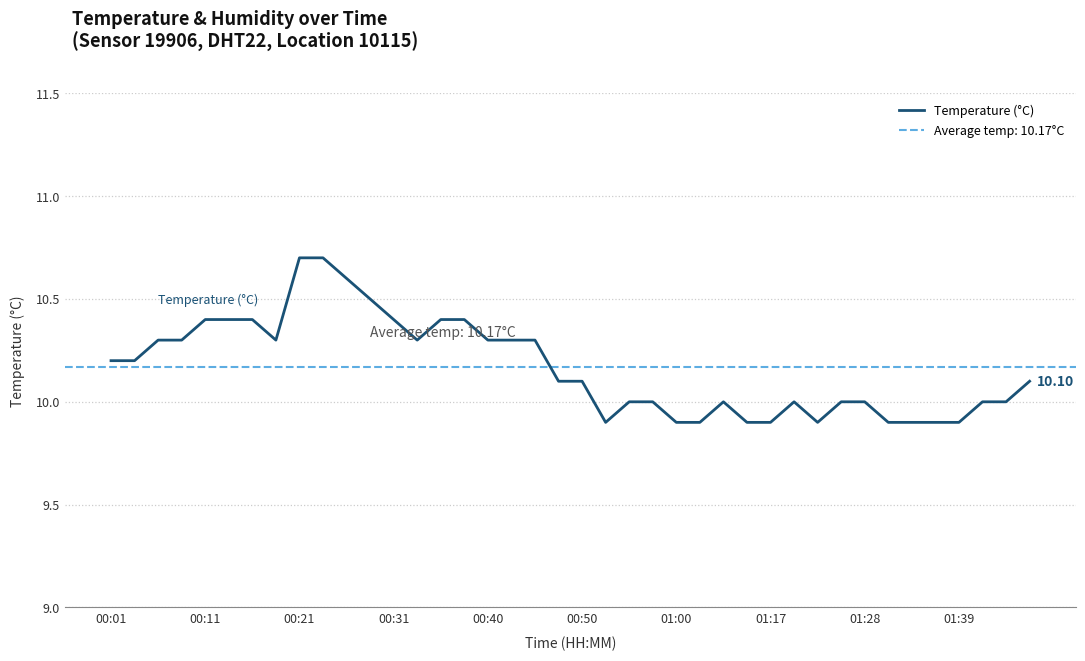

Reading left to right, list all the values displayed in this chart.

10.2	10.2	10.3	10.3	10.4	10.4	10.4	10.3	10.7	10.7	10.6	10.5	10.4	10.3	10.4	10.4	10.3	10.3	10.3	10.1	10.1	9.9	10.0	10.0	9.9	9.9	10.0	9.9	9.9	10.0	9.9	10.0	10.0	9.9	9.9	9.9	9.9	10.0	10.0	10.1